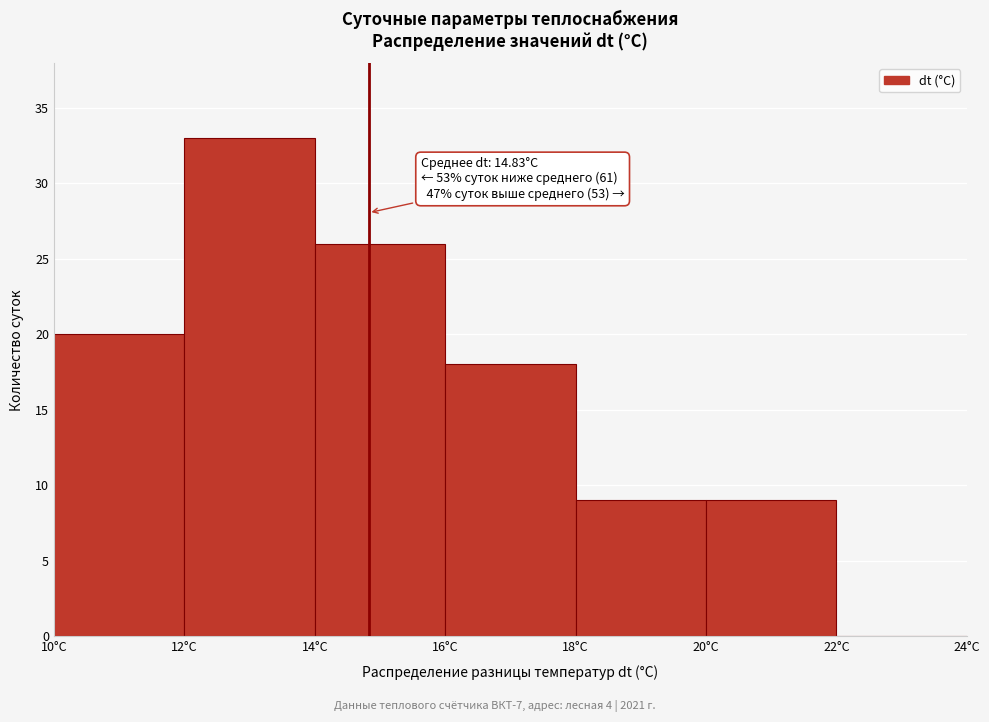

Over which range of the x-axis is the bar tallest?

12 to 14